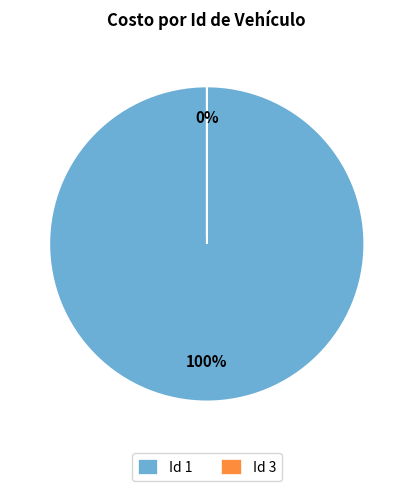

Which slice is the smallest?

3